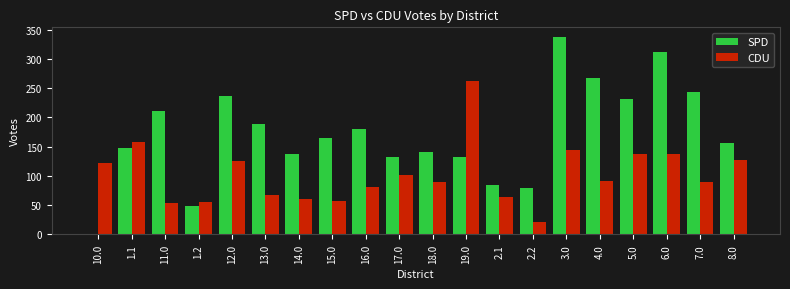

What is the total value across all series at 2.2?

101